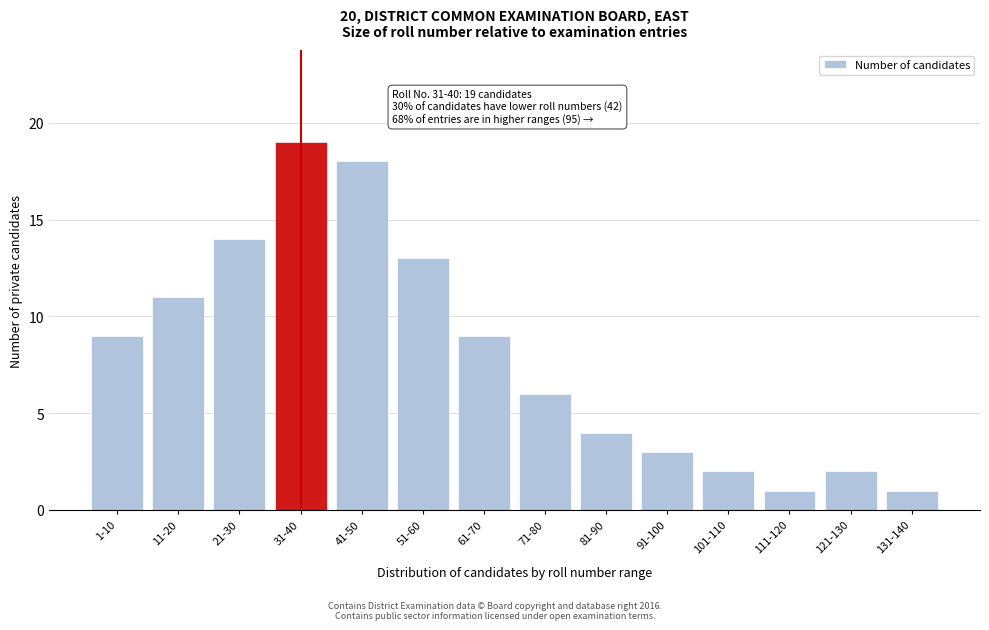

Reading left to right, transcribe all the data shown in this chart.

1-10=9	11-20=11	21-30=14	31-40=19	41-50=18	51-60=13	61-70=9	71-80=6	81-90=4	91-100=3	101-110=2	111-120=1	121-130=2	131-140=1